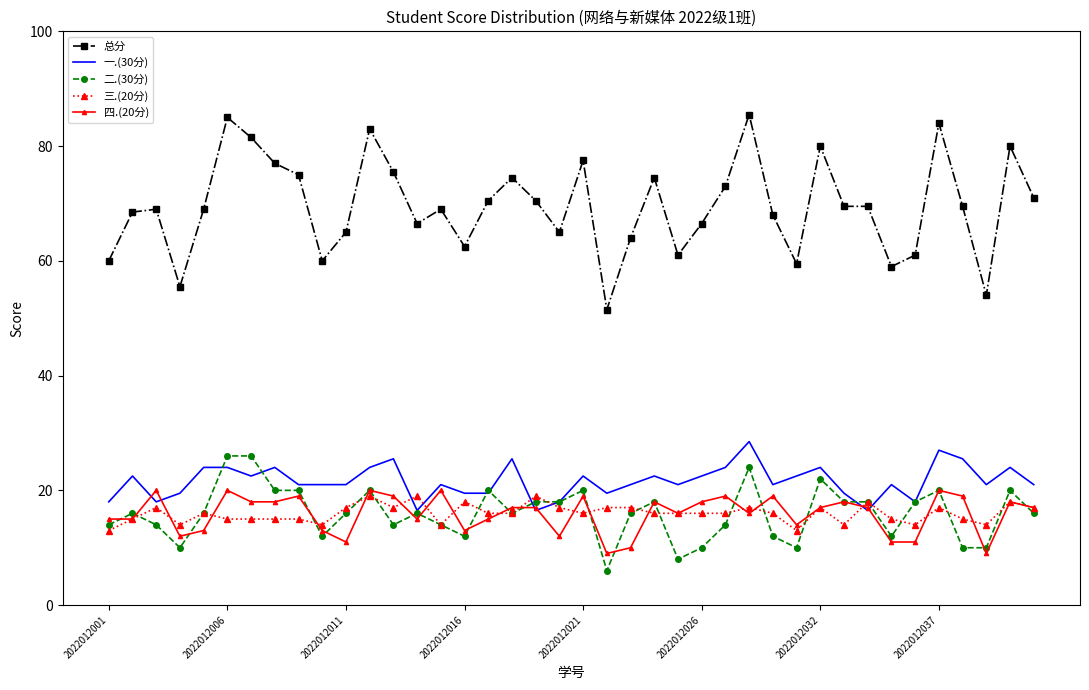

True or false: 三.(20分) and 总分 cross at least once.

False